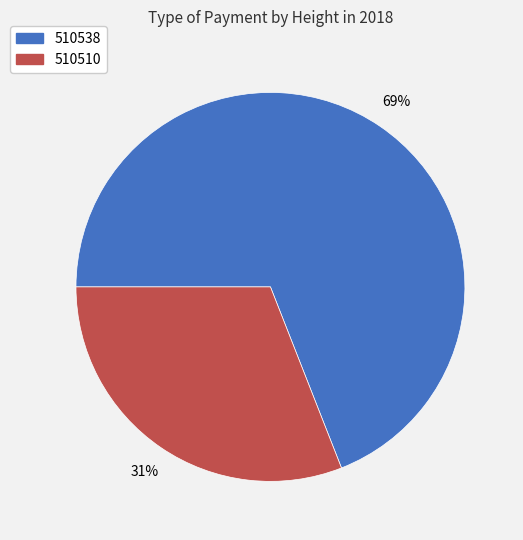

Is 510510 the majority of the pie?

No